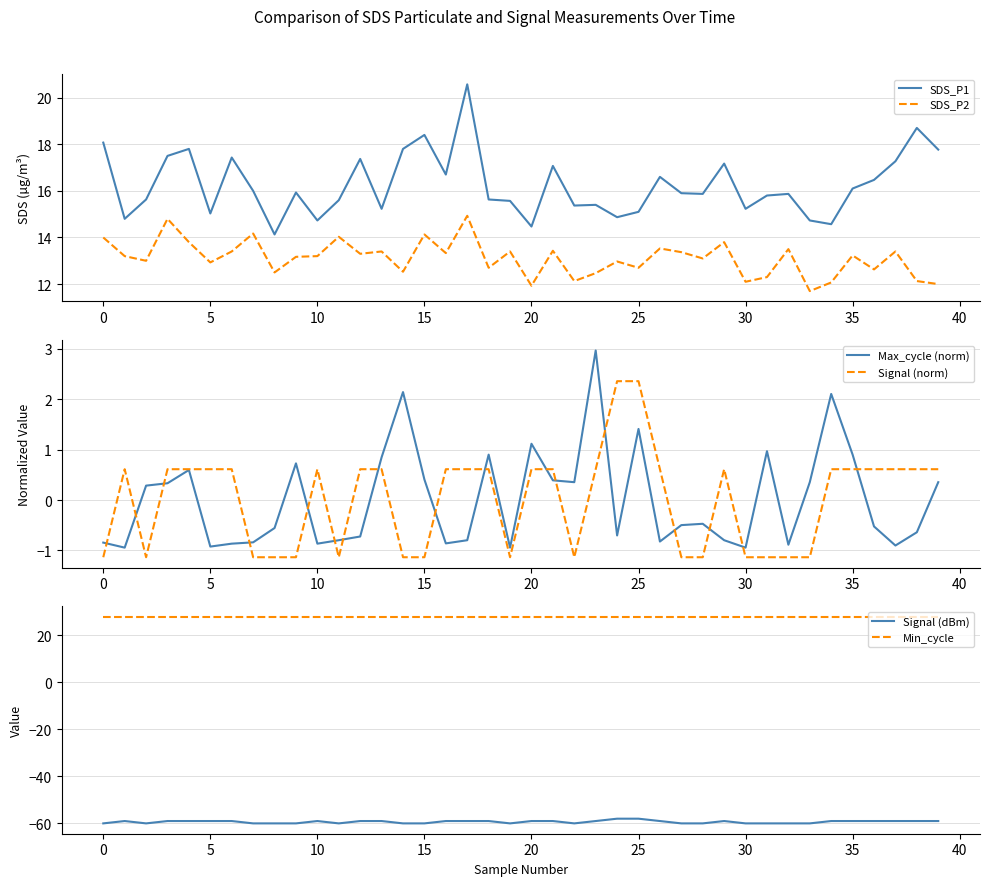

Which series has the largest total across all categories?

Min_cycle